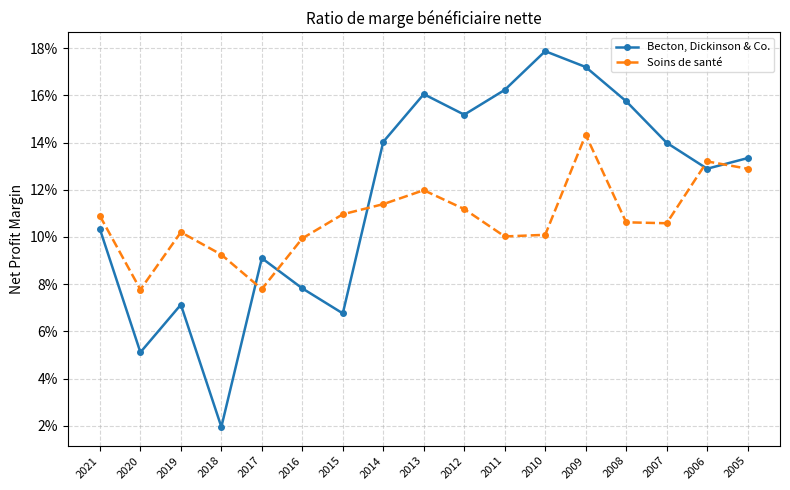

The Soins de santé series shows 0.0 at 2008. True or false?

False